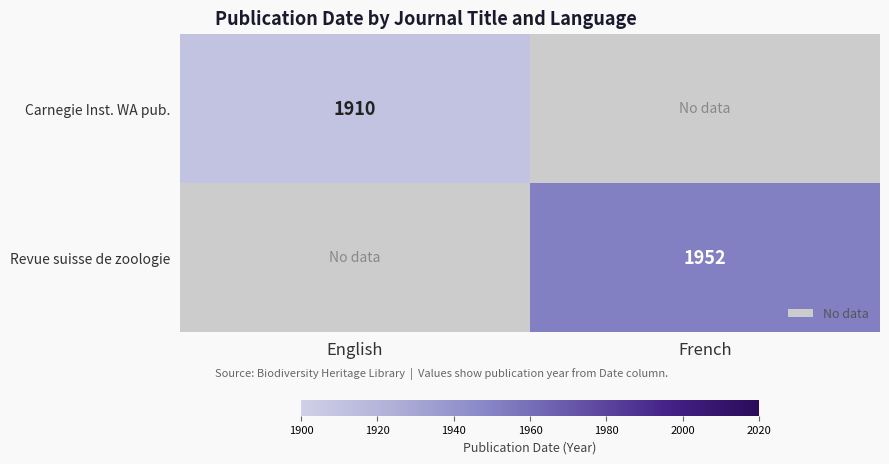

The value of Revue suisse de zoologie at French is 1952. True or false?

True